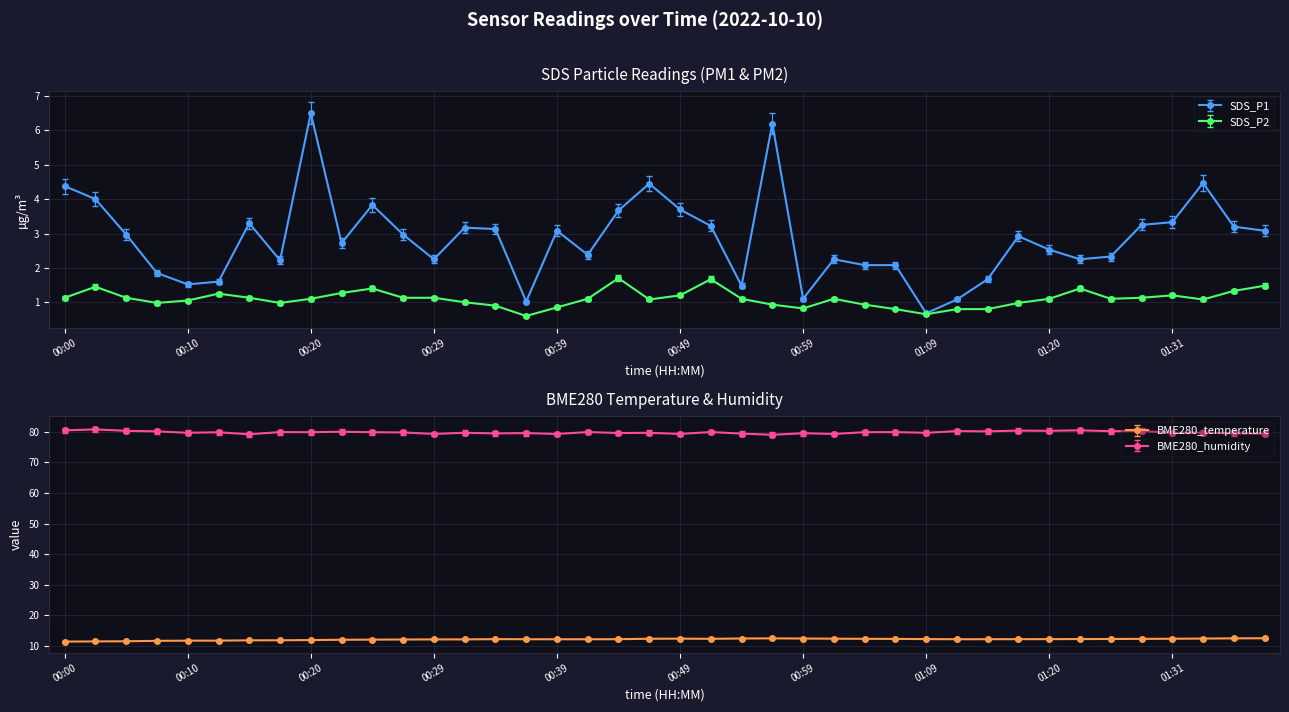

Where does the BME280_temperature series first go above 12?

00:24